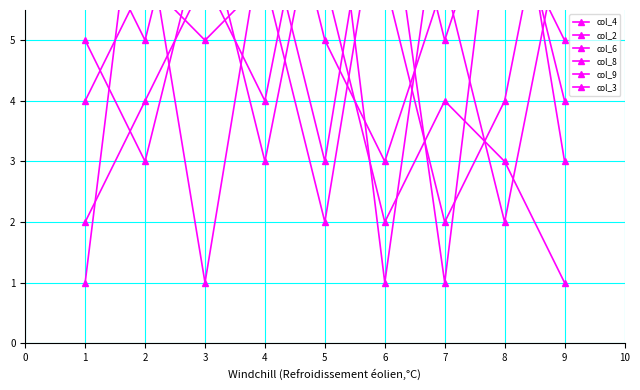

At which label is col_6 closest to 5?

5